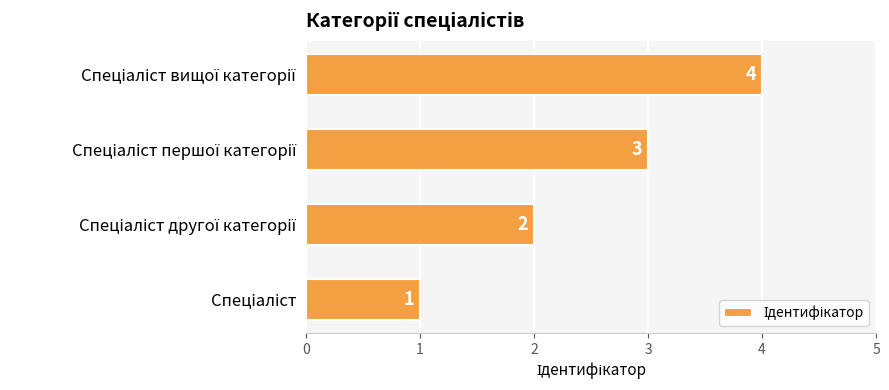

What is the greatest value displayed?

4